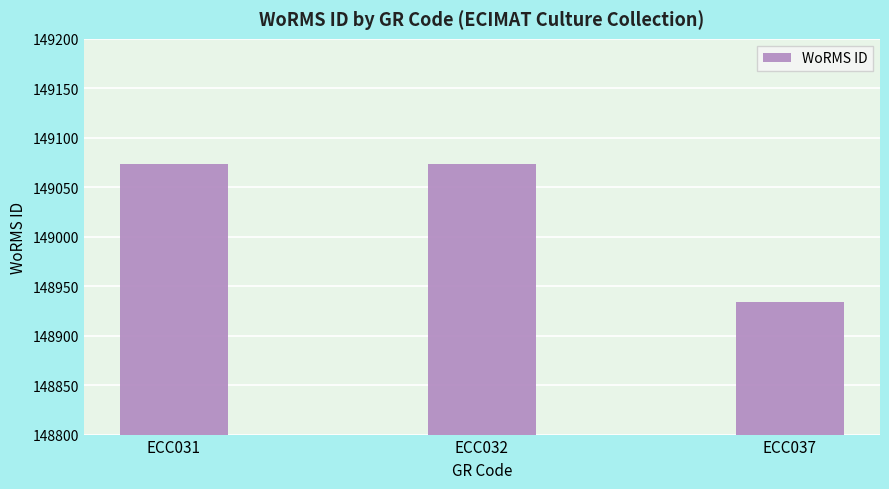

What is the maximum value shown in the chart?

149074